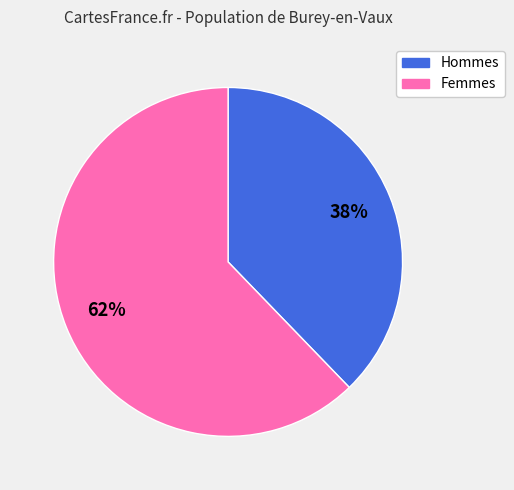

To the nearest percent, what is the average slice percentage?

50%